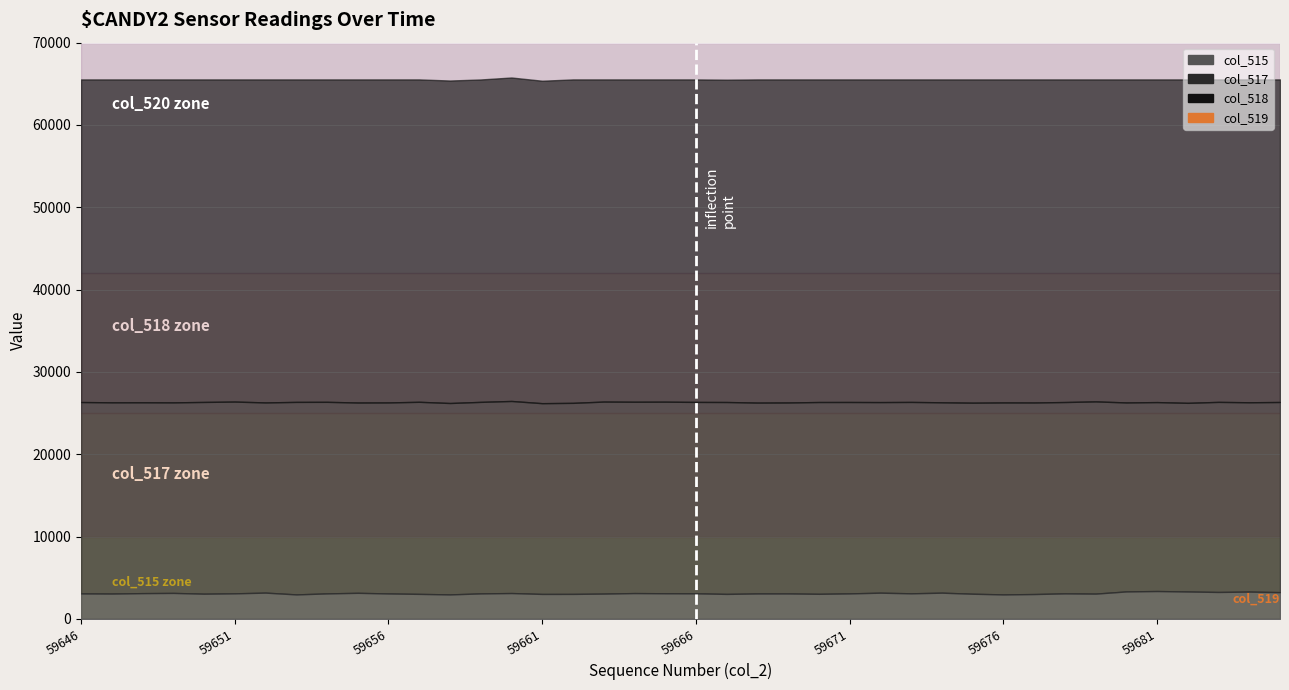

What is the sum of all values?

18